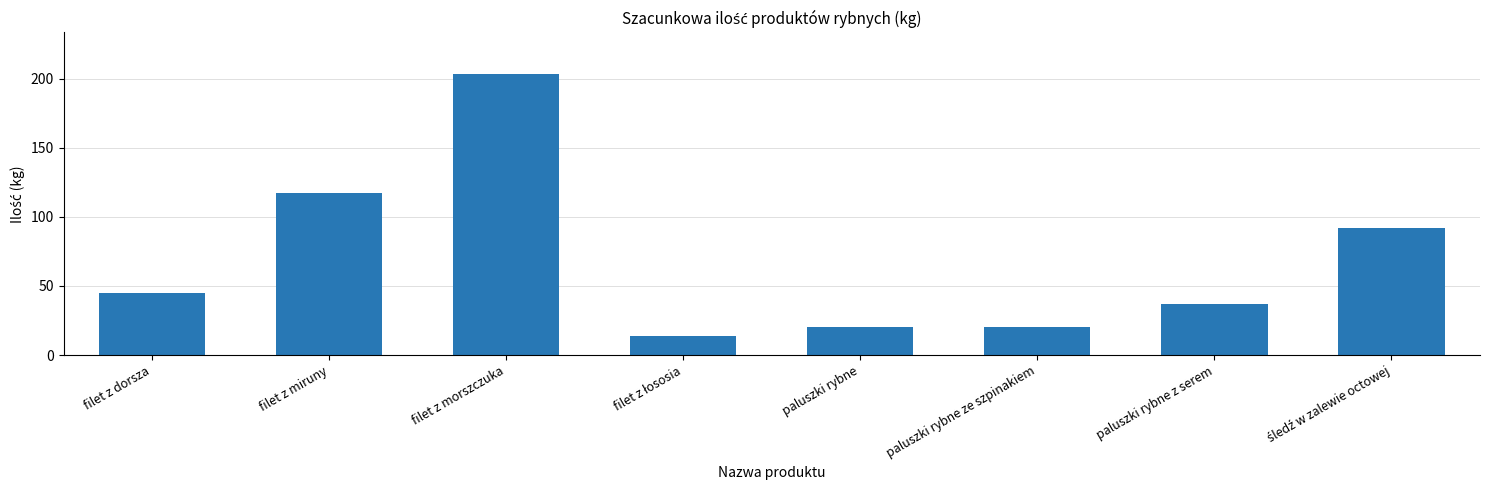

Reading left to right, transcribe all the data shown in this chart.

45	117	203	14	20	20	37	92